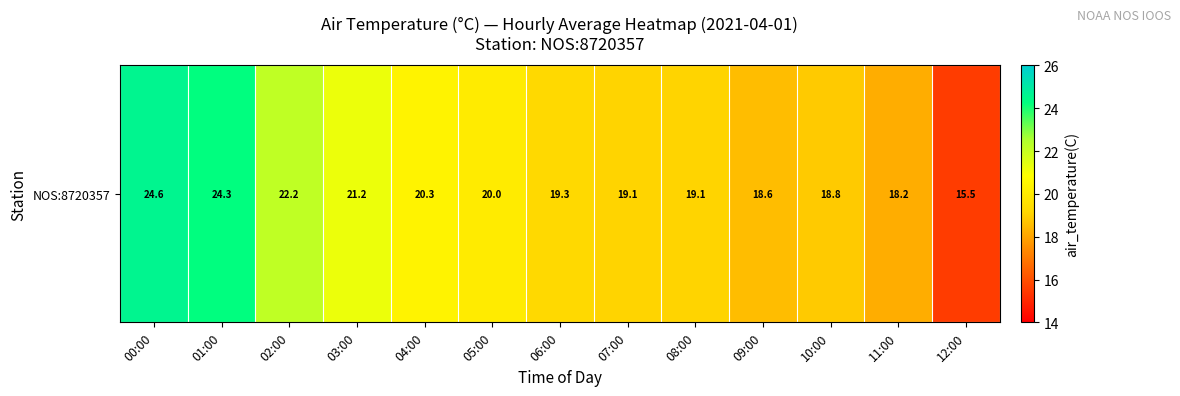

Reading left to right, what are all the values shown in this chart?

24.6	24.3	22.2	21.2	20.3	20.0	19.3	19.1	19.1	18.6	18.8	18.2	15.5